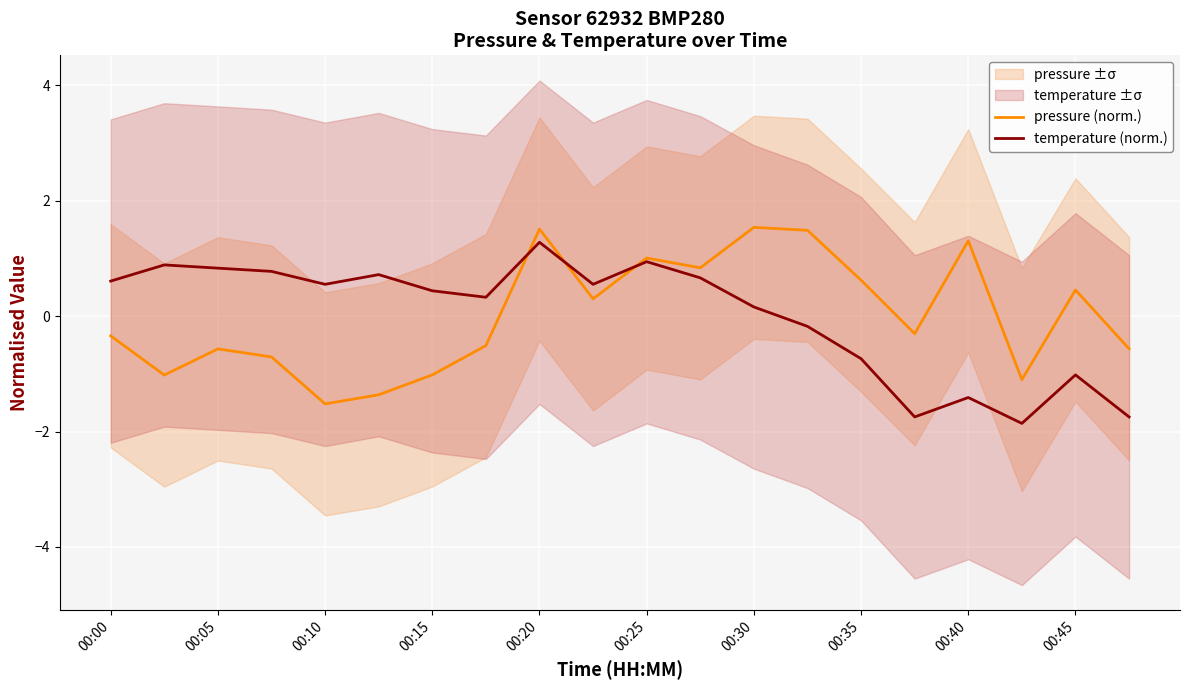

At how many categories does at least one series exceed -1?

19